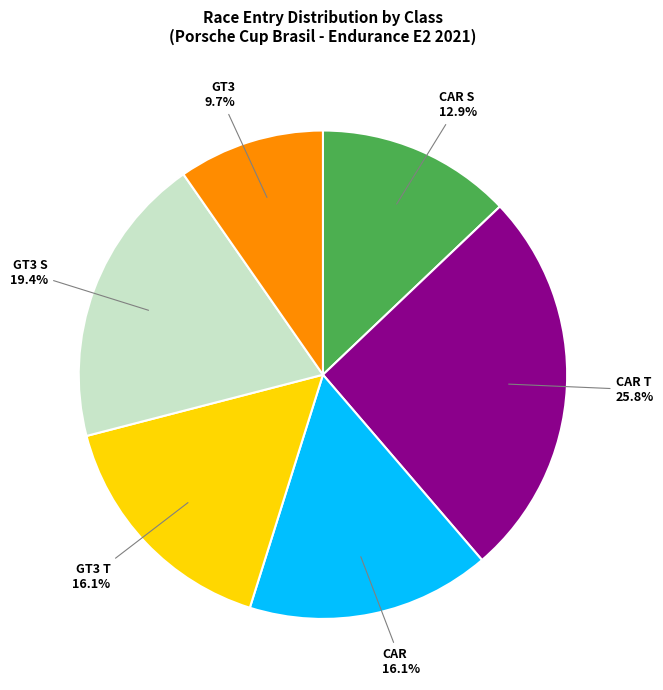

To the nearest percent, what is the average slice percentage?

17%